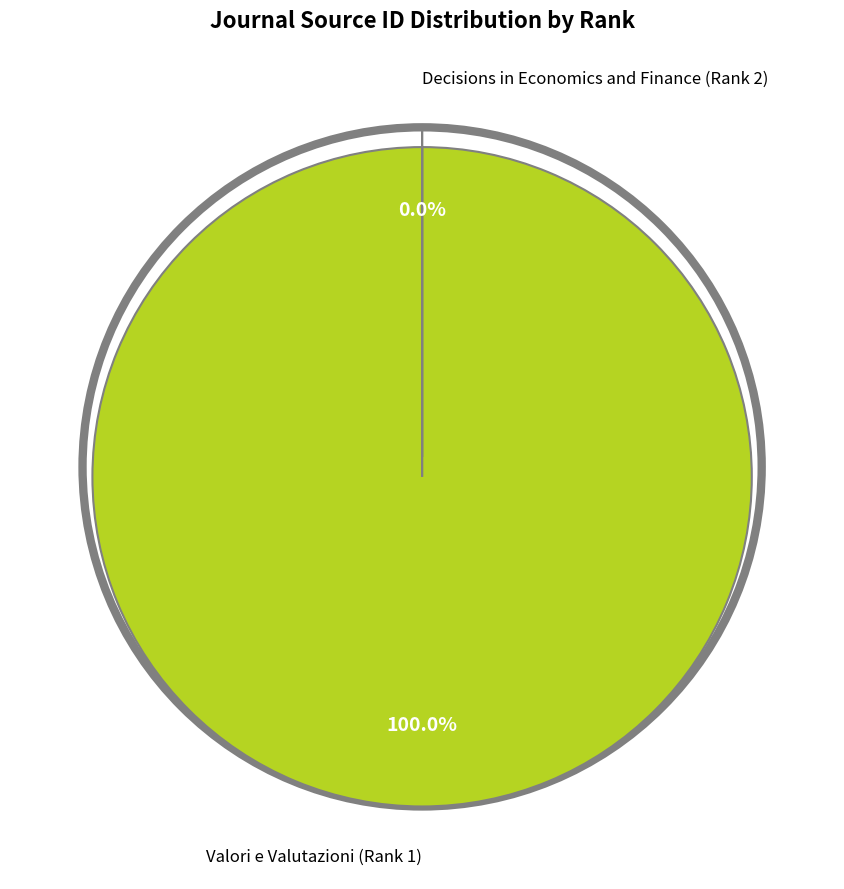

Which slice represents more than half of the pie?

Valori e Valutazioni (Rank 1)